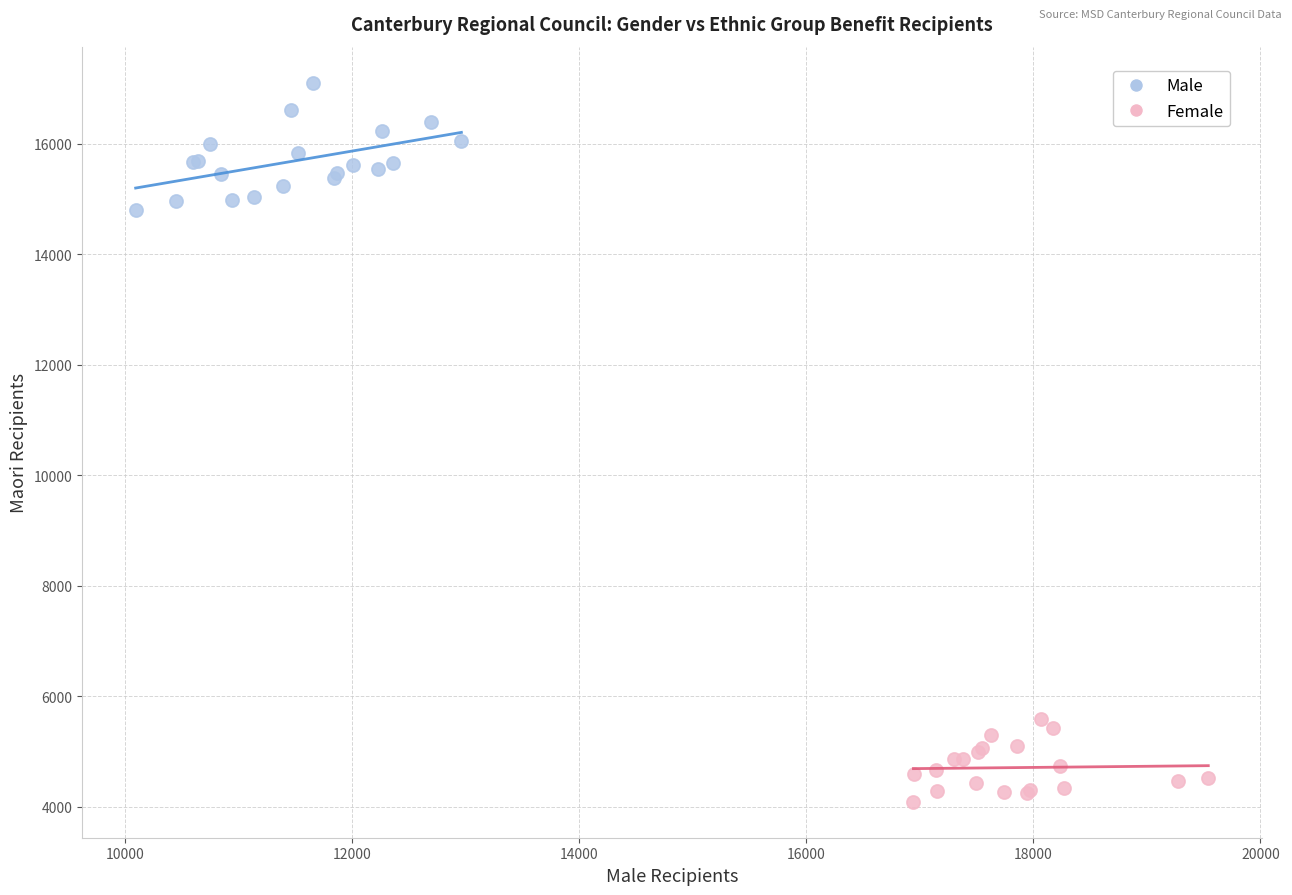

Which series contains the lowest Y value?

Female